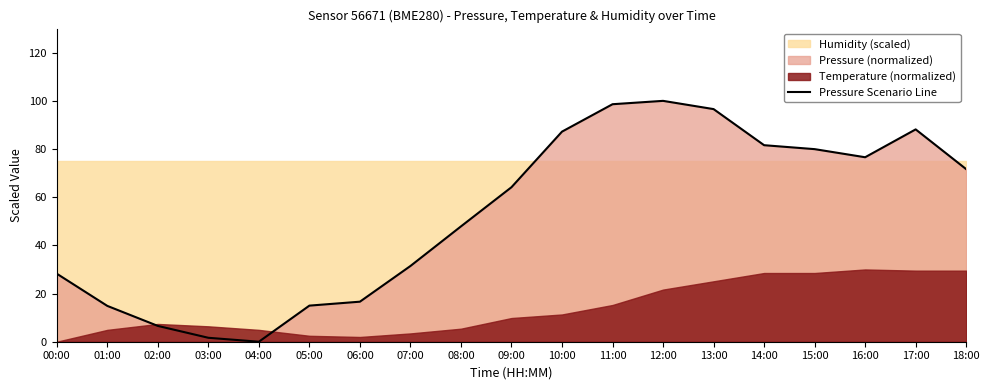

How many points are lower than both their immediate neighbors (excluding endpoints)?

2